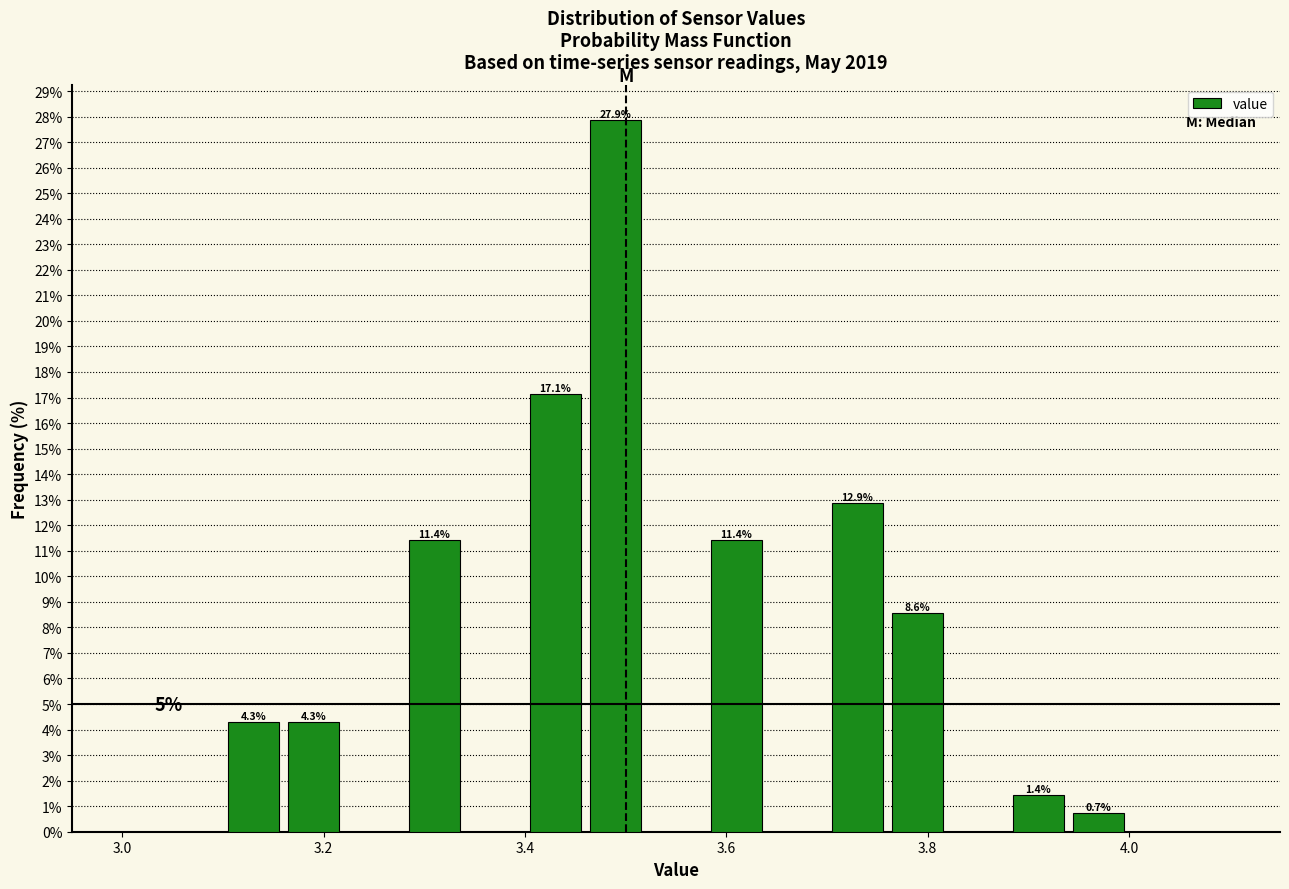

Around what value on the x-axis is the tallest bar? Give the approximate position of its centre, as read against the axis.

3.50